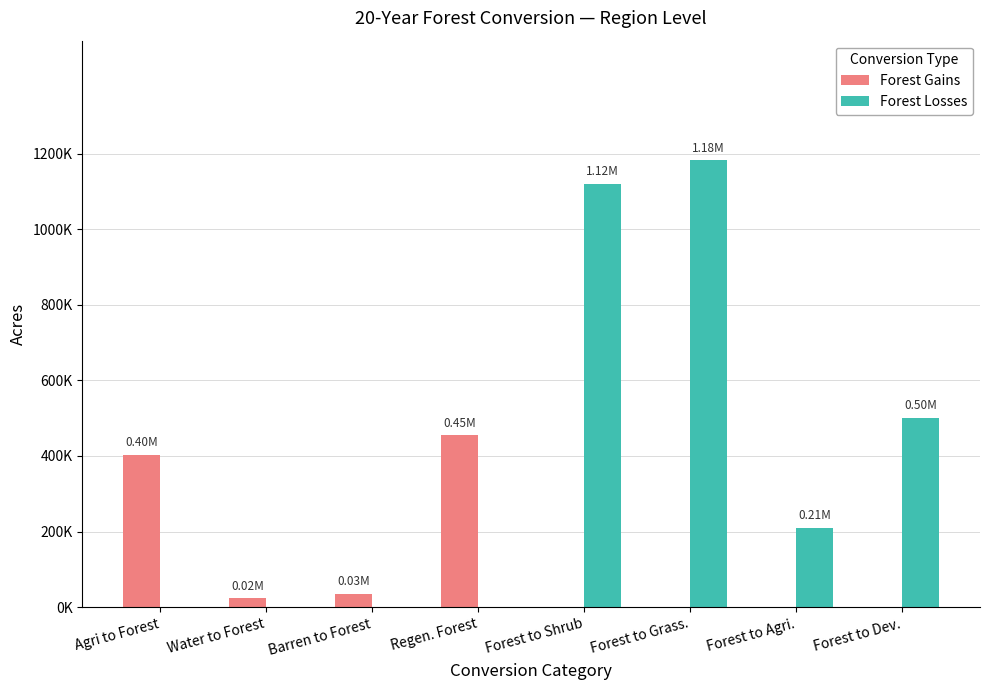

Where is Forest Gains nearest to the value 227404?

Agri to Forest